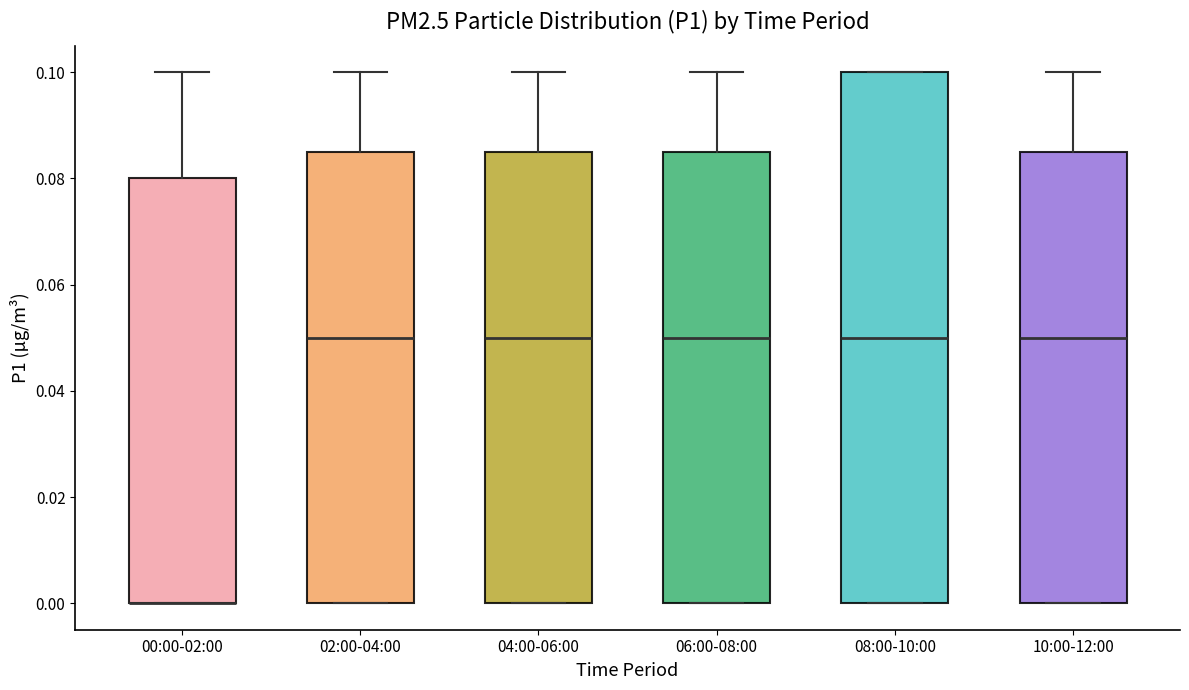

Which box is the tallest, from its lower edge to its upper edge?

08:00-10:00